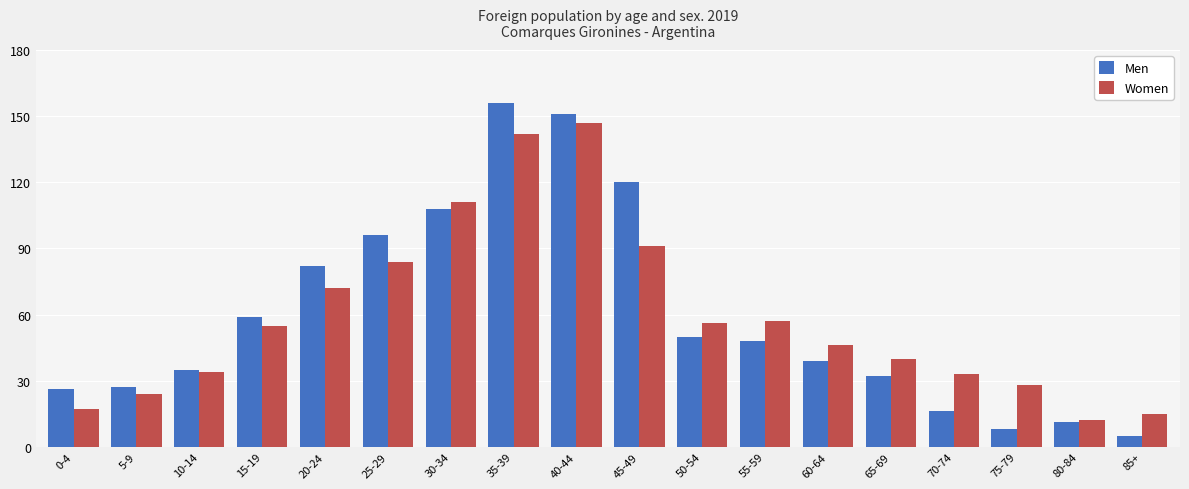

The value of Men at 70-74 is 8. True or false?

False